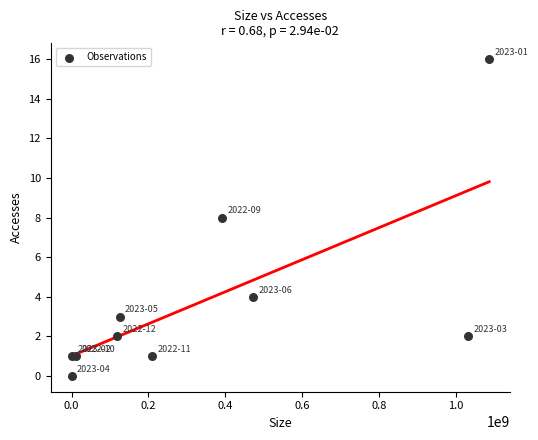

What is the average X value?

344310297